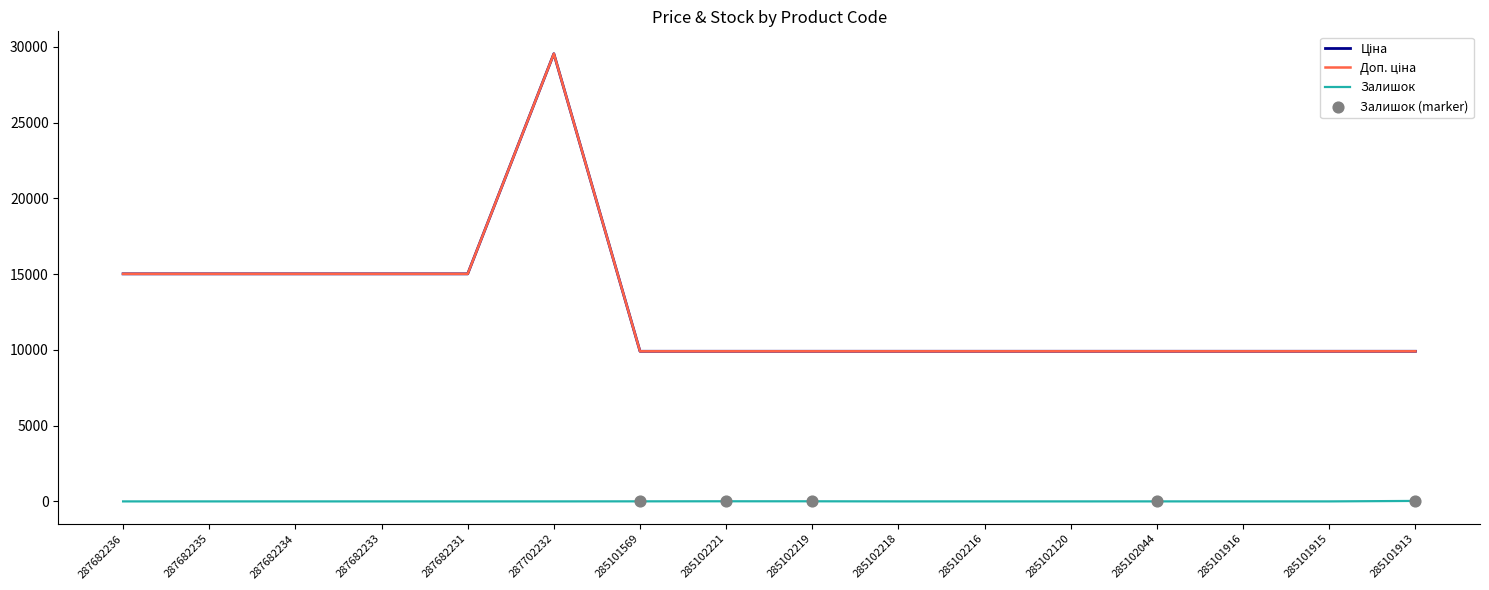

Does the chart have visible grid lines?

No